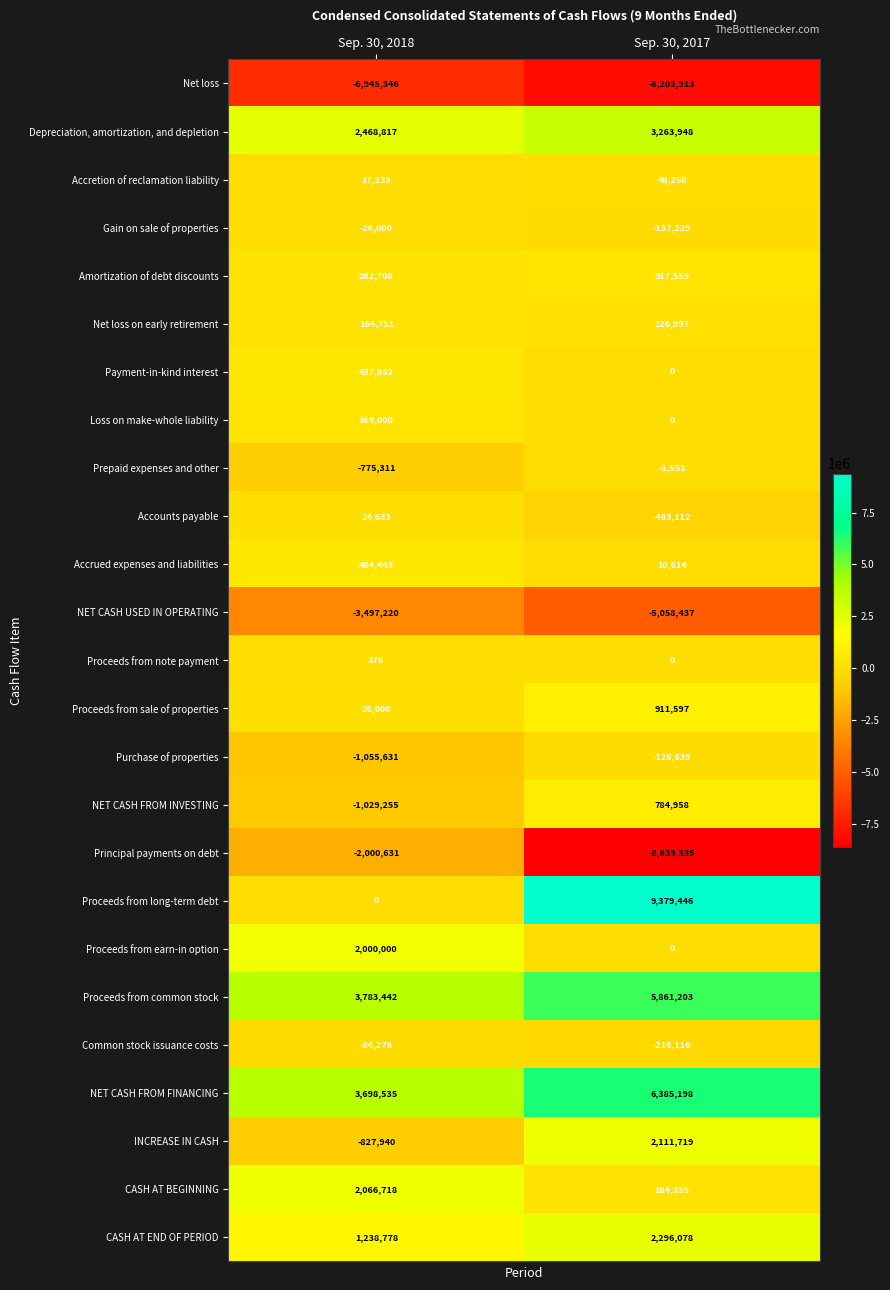

What is the total value across all series at Sep. 30, 2017?

8815594